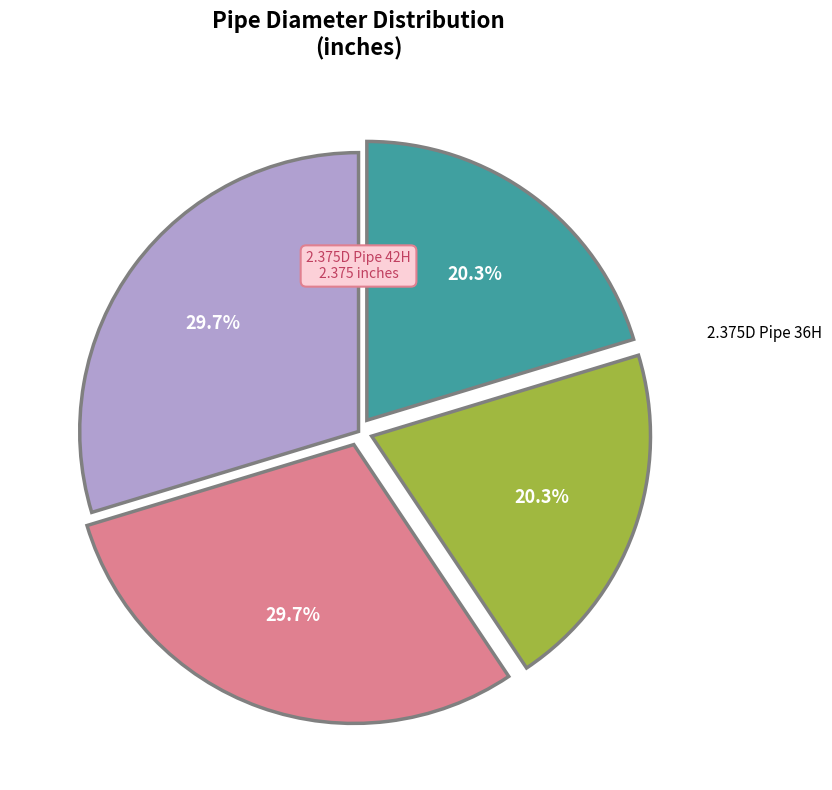

Count the number of slices in the pie.

4